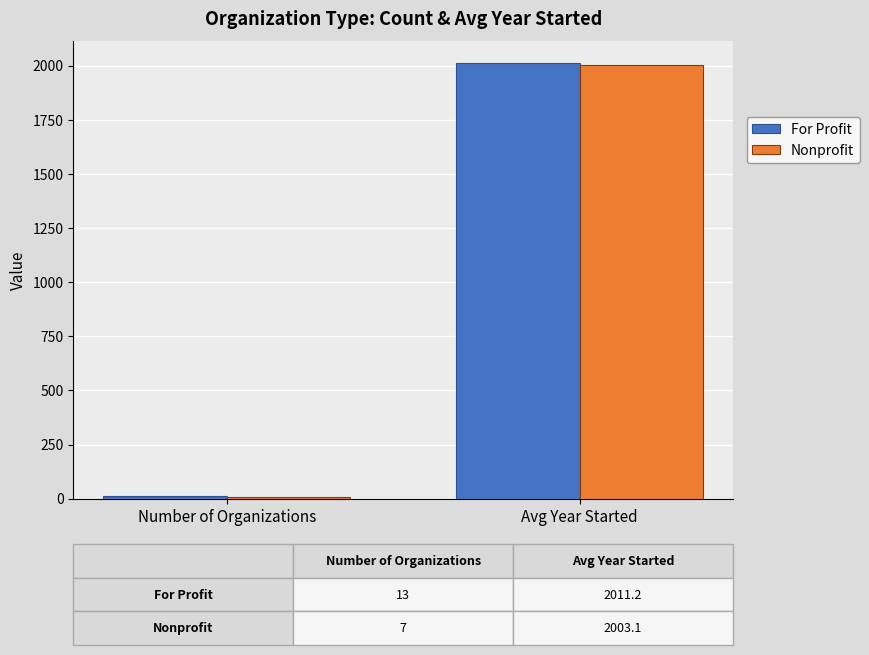

What is the difference between the maximum and minimum values in the Nonprofit series?

1996.1